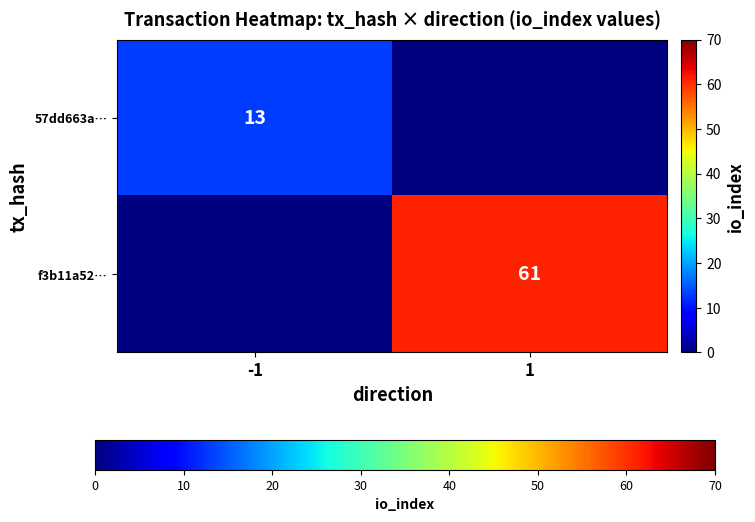

True or false: f3b11a52… has a value of 25 at 1.

False